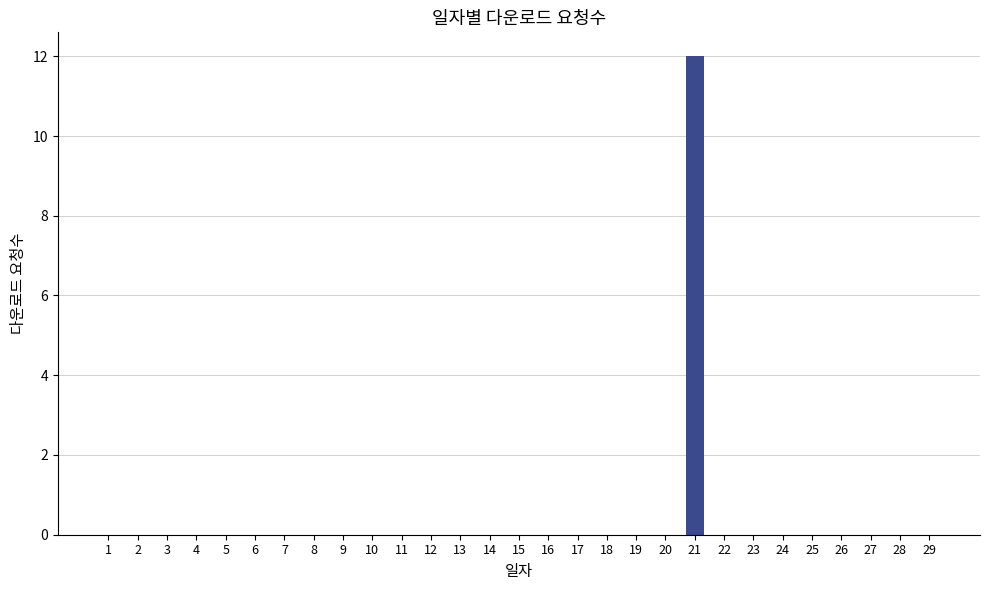

Reading right to left, transcribe all the data shown in this chart.

29=0	28=0	27=0	26=0	25=0	24=0	23=0	22=0	21=12	20=0	19=0	18=0	17=0	16=0	15=0	14=0	13=0	12=0	11=0	10=0	9=0	8=0	7=0	6=0	5=0	4=0	3=0	2=0	1=0